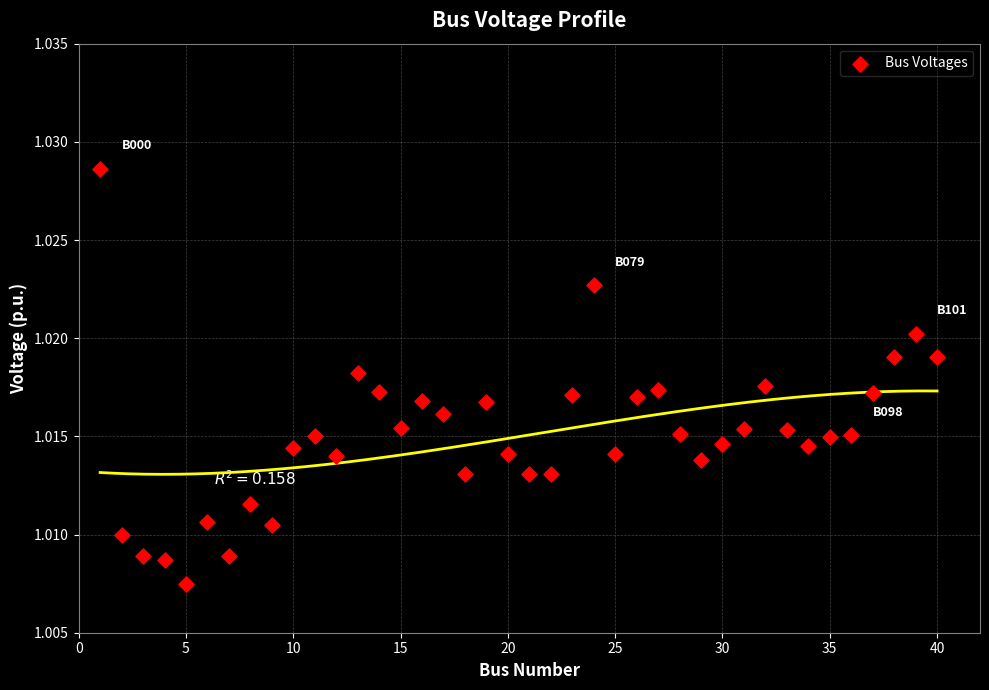

How many points are shown in the scatter plot?

40